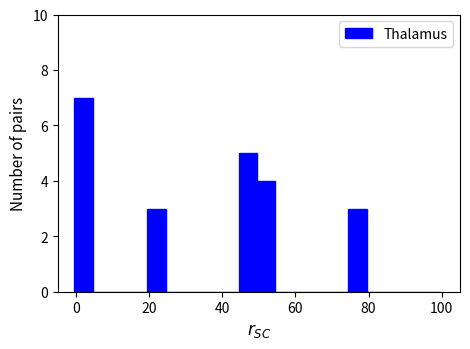

Read against the x-axis, roughly where is the centre of the tallest bar?

2